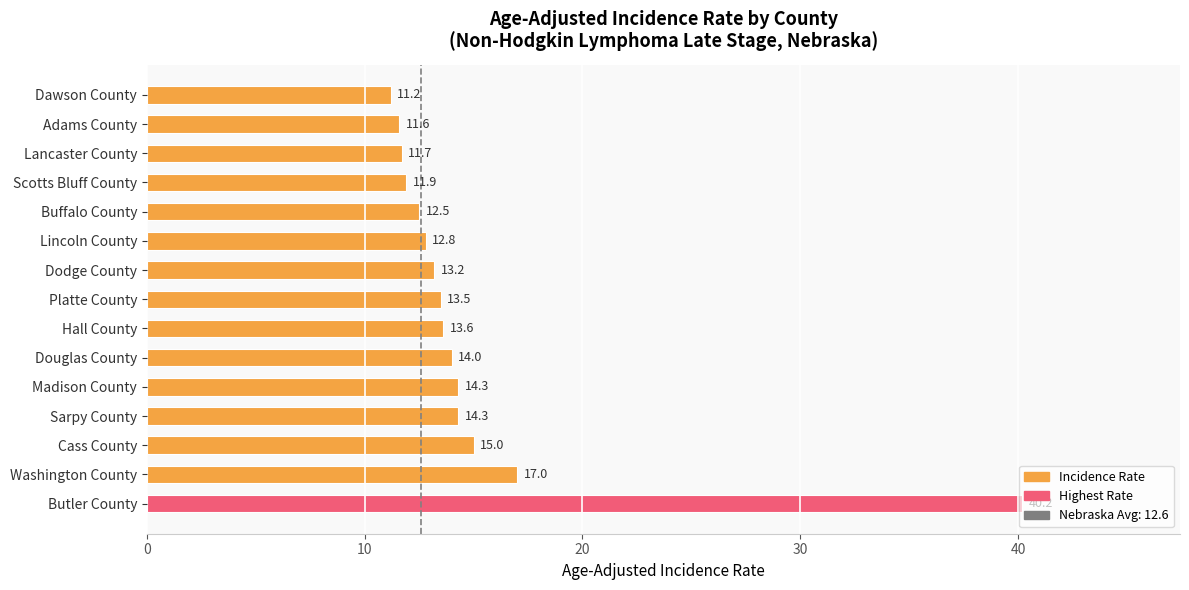

True or false: the data shows 19.6 at Hall County.

False